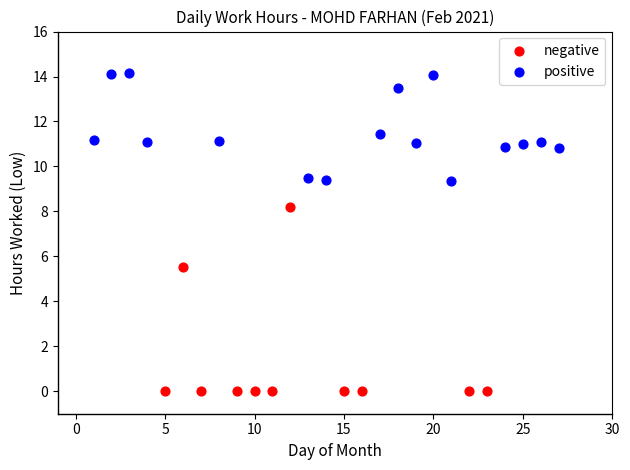

Which series has the widest spread of Y values?

negative